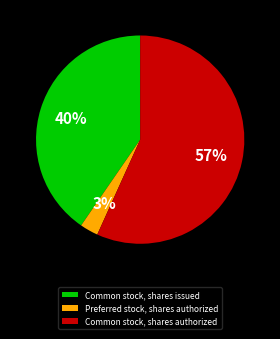

What is the largest slice in the pie chart?

Common stock, shares authorized